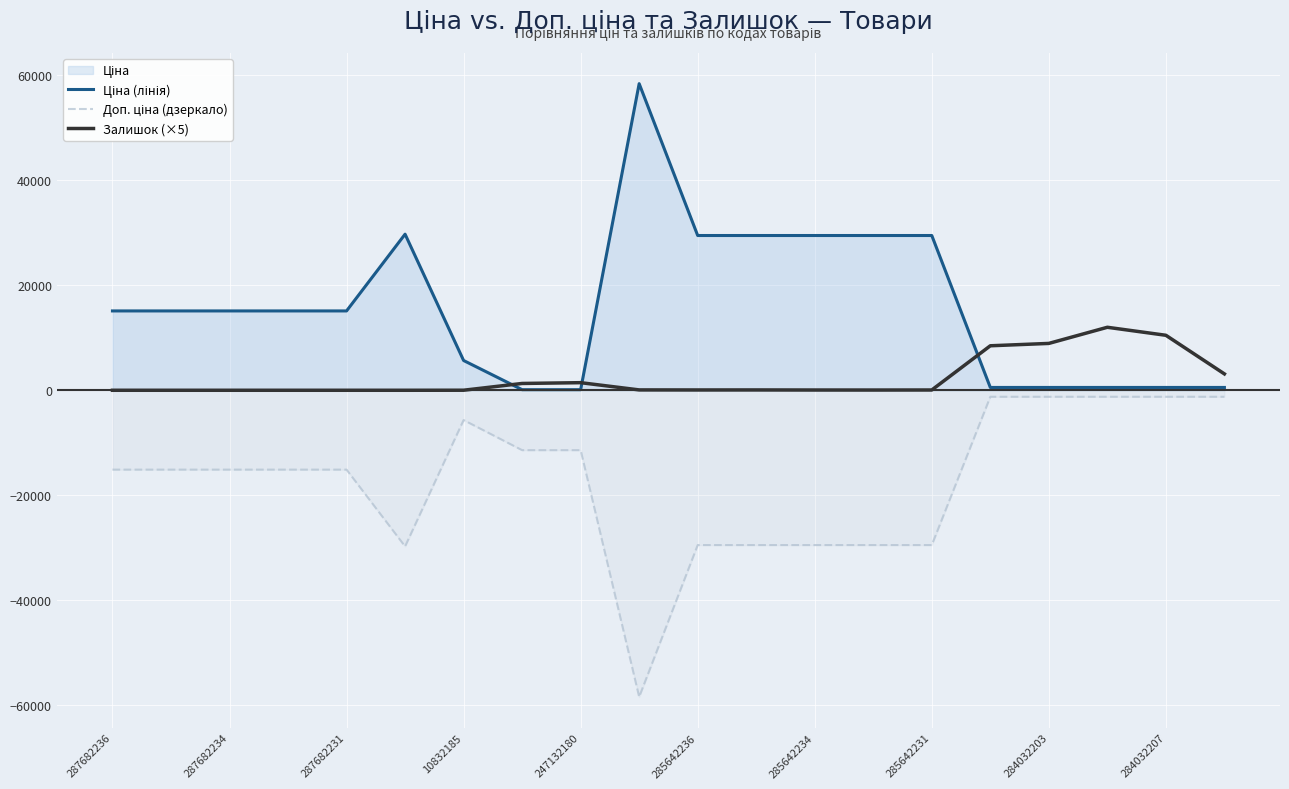

In Ціна (лінія), how many points are higher than both neighbors (excluding endpoints)?

2